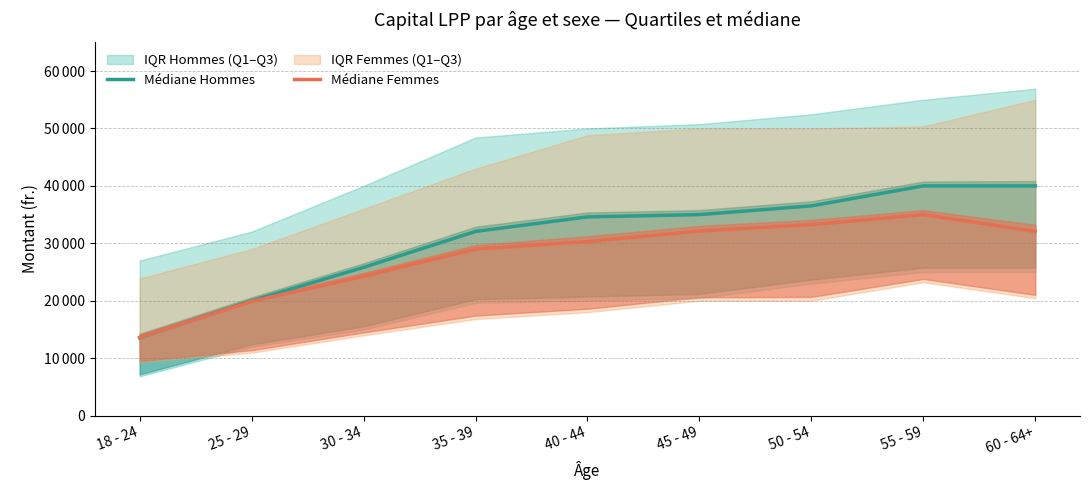

Reading left to right, transcribe all the data shown in this chart.

Médiane Hommes: 18 - 24=13563.0	25 - 29=20000.0	30 - 34=25808.5	35 - 39=32069.0	40 - 44=34600.0	45 - 49=35000.0	50 - 54=36517.0	55 - 59=40000.0	60 - 64+=40000.0
Médiane Femmes: 18 - 24=13604.0	25 - 29=19879.0	30 - 34=24257.0	35 - 39=29000.0	40 - 44=30300.0	45 - 49=32140.0	50 - 54=33252.5	55 - 59=35000.0	60 - 64+=32074.0